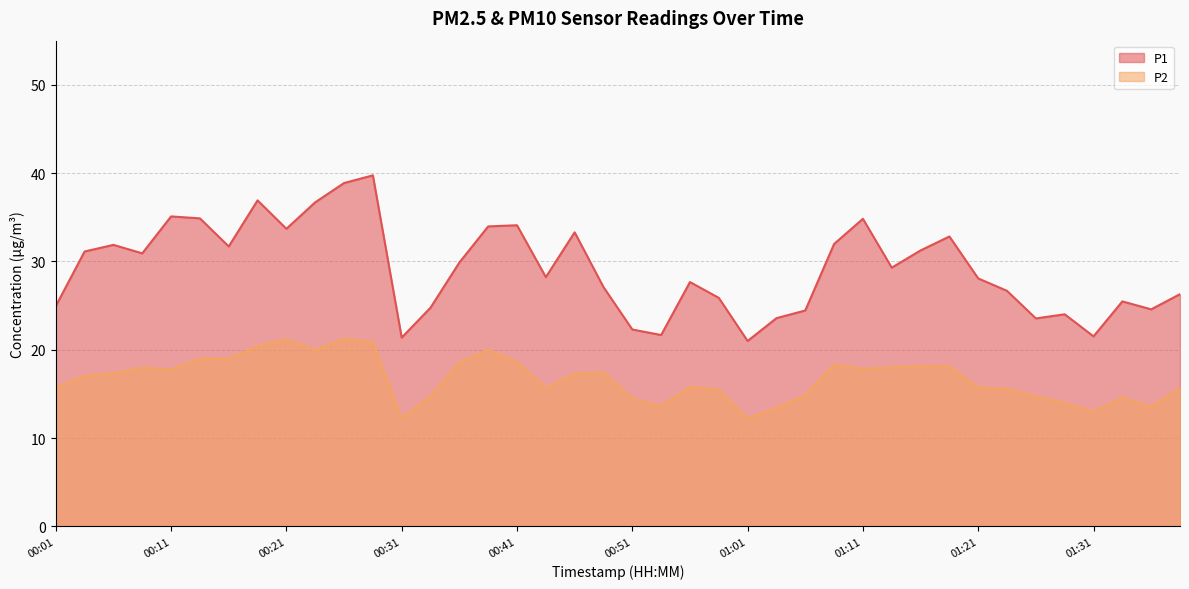

Does the chart have visible grid lines?

Yes